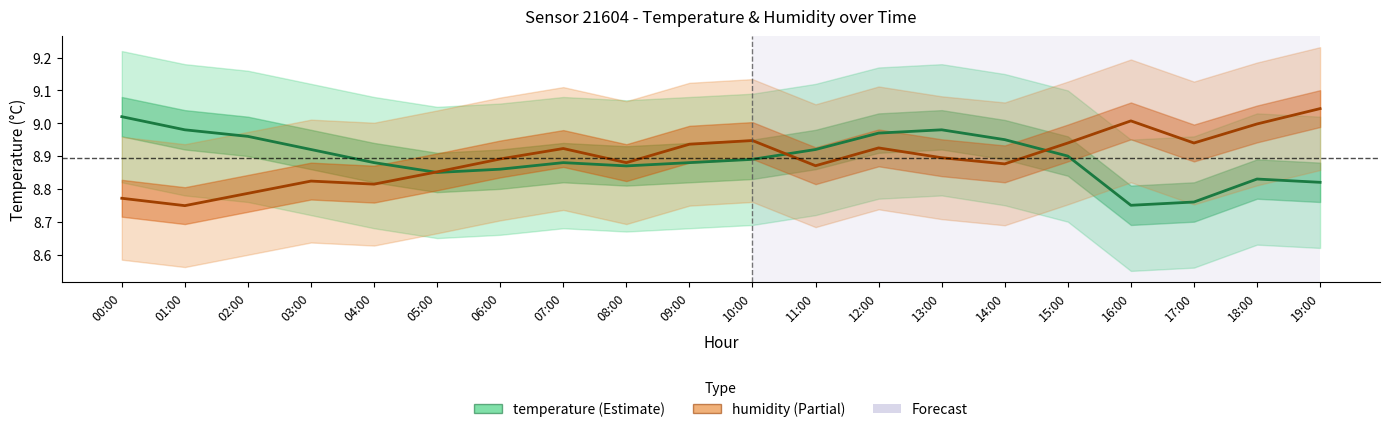

What position from the left is 09:00?

10